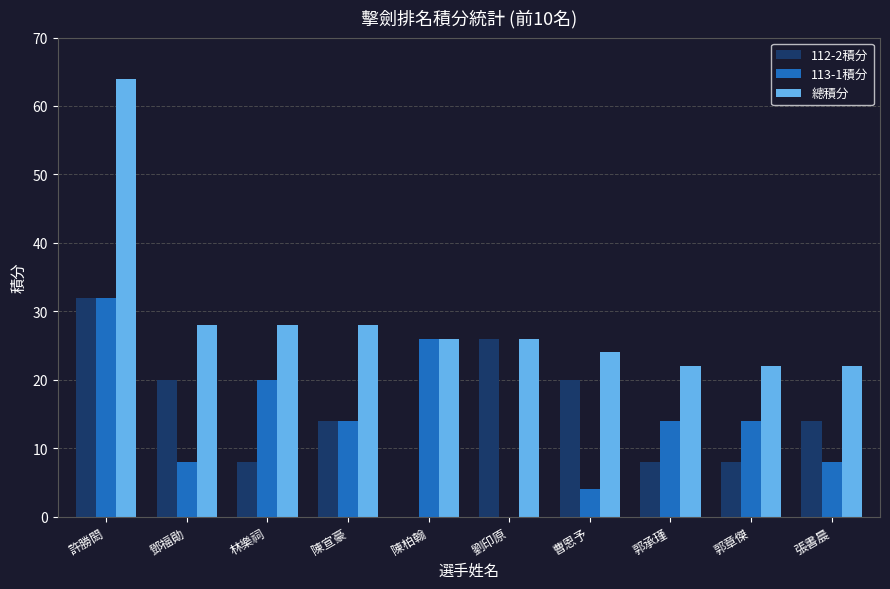

How many distinct data groups are displayed?

3